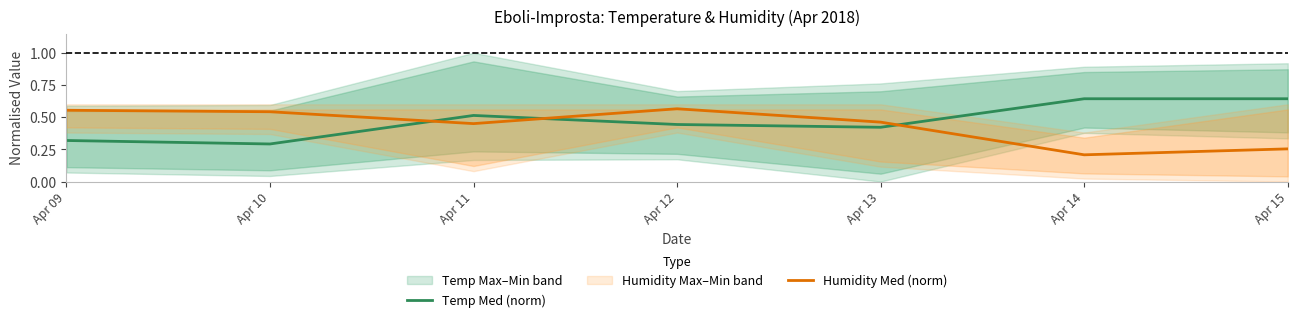

How many times do Humidity Med (norm) and Temp Med (norm) cross each other?

3